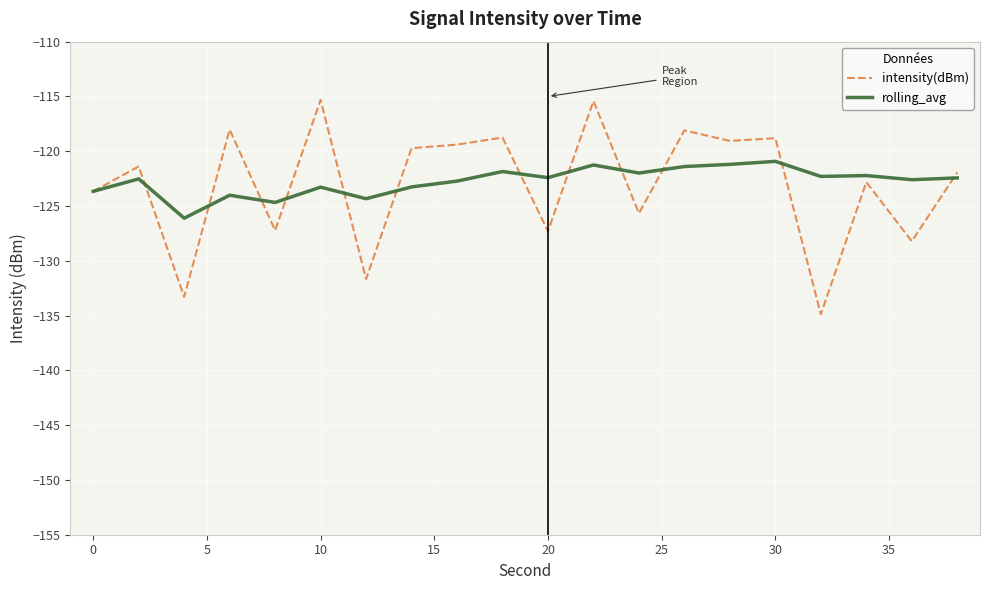

True or false: rolling_avg and intensity(dBm) cross at least once.

True